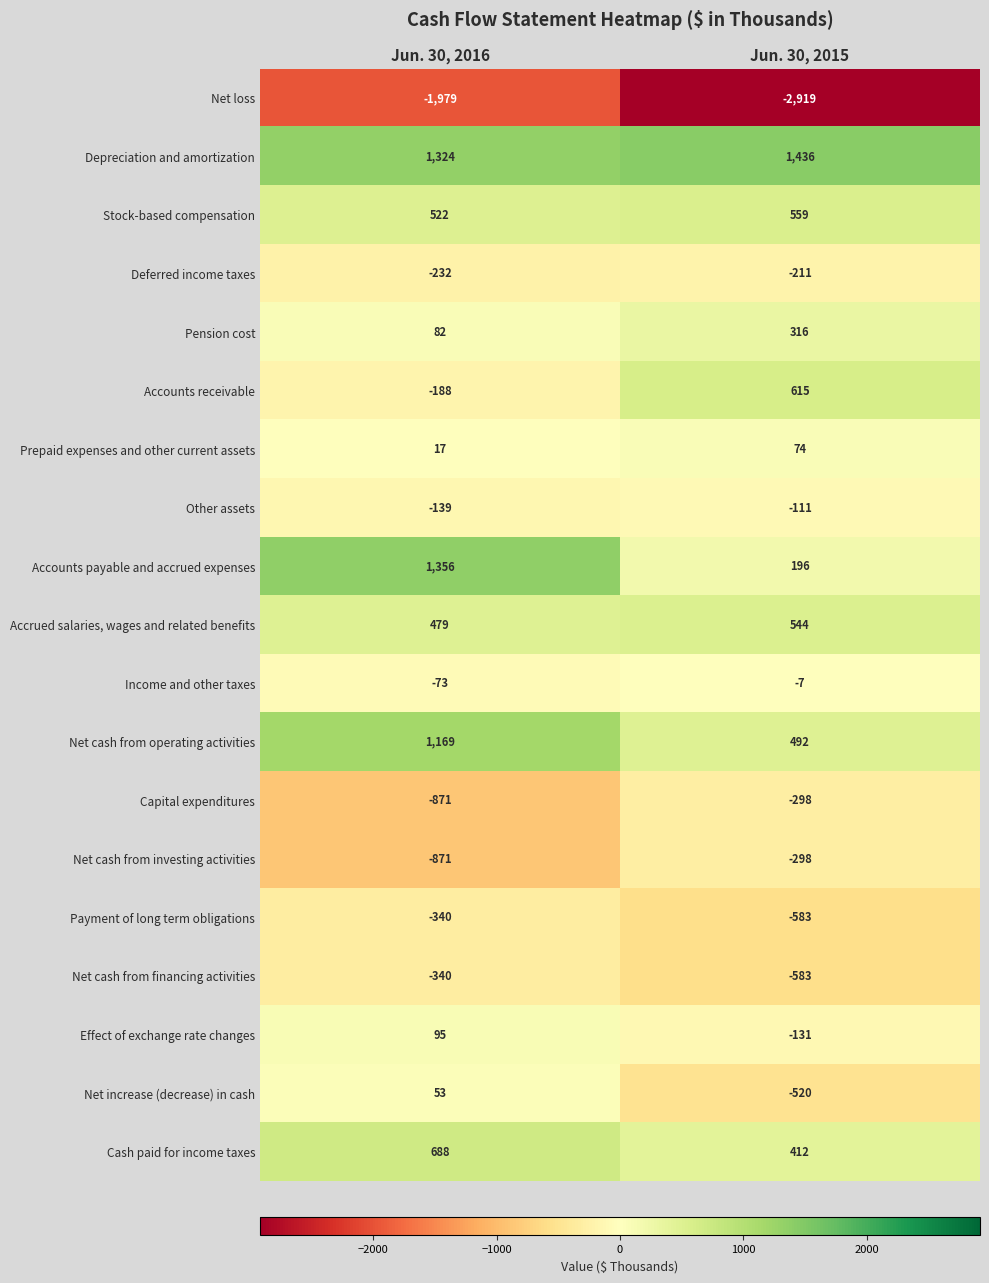

Which category has the lowest value in the Accounts receivable series?

Jun. 30, 2016